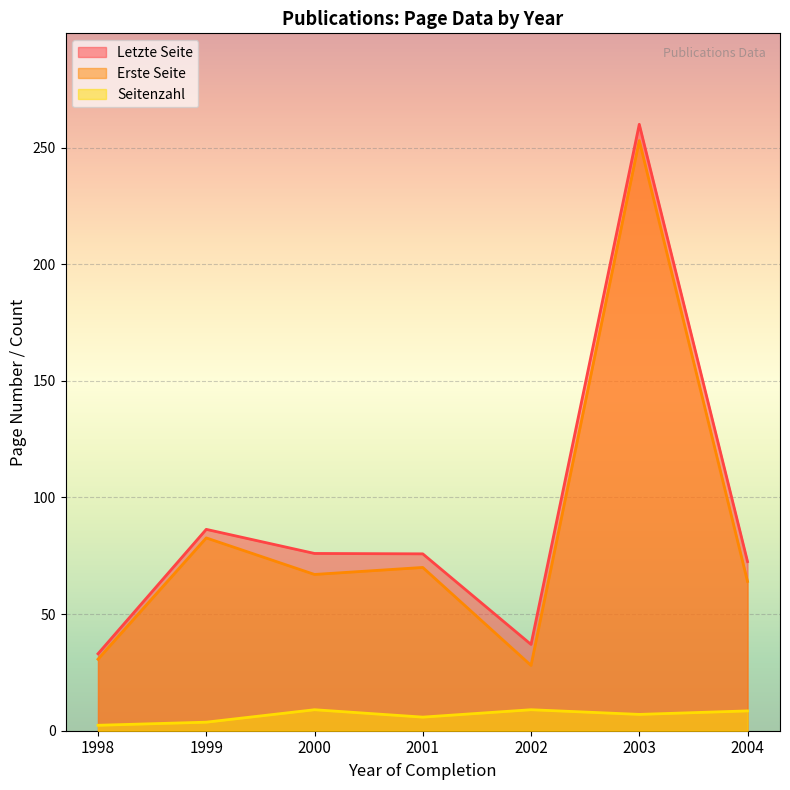

How many lines are shown in the chart?

3